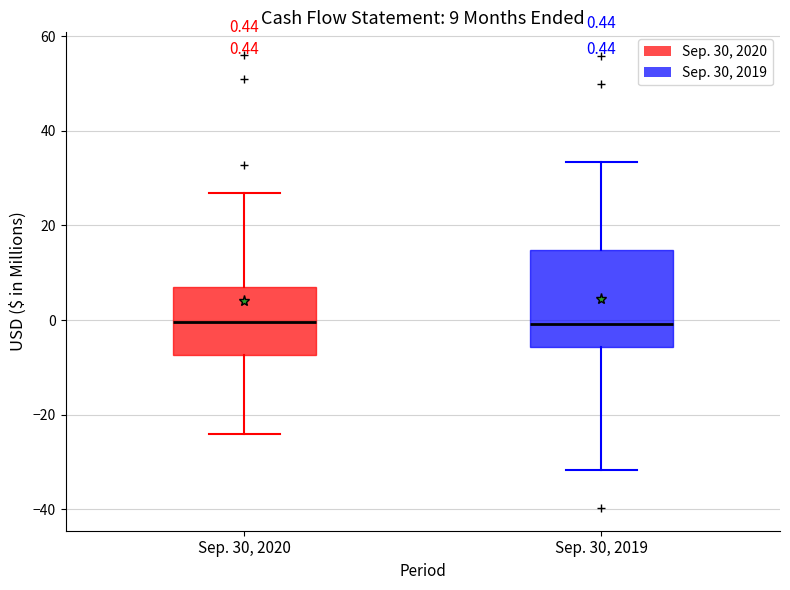

Which box is the tallest, from its lower edge to its upper edge?

Sep. 30, 2019